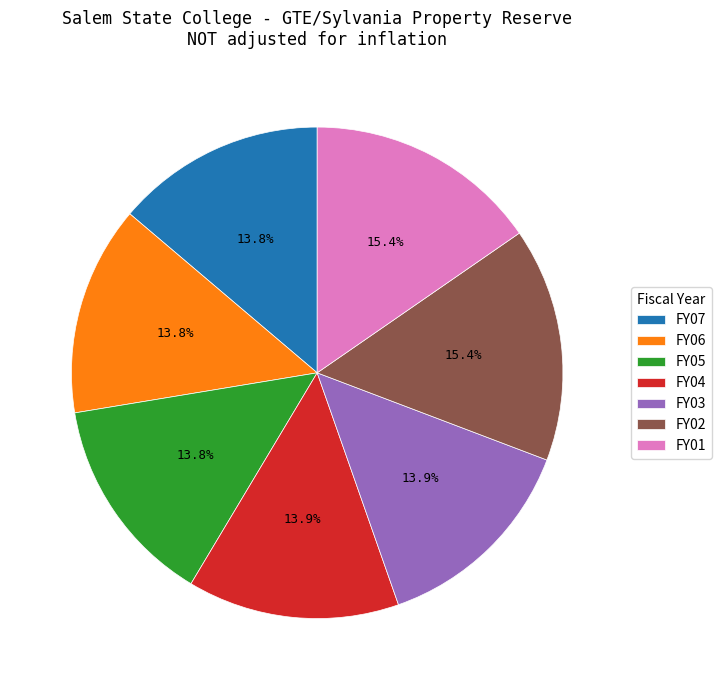

What is the ratio of the value at FY04 to the value at FY03?

1.0